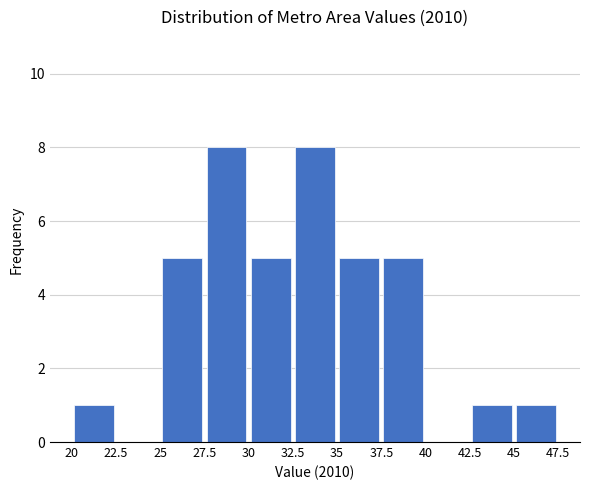

Reading left to right, transcribe this chart: for each bar, give the range it covers on the x-axis and its height. The values are not printed on the chart, so give them approximately, as read against the axis.

20 to 22.5: 1
22.5 to 25: 0
25 to 27.5: 5
27.5 to 30: 8
30 to 32.5: 5
32.5 to 35: 8
35 to 37.5: 5
37.5 to 40: 5
40 to 42.5: 0
42.5 to 45: 1
45 to 47.5: 1